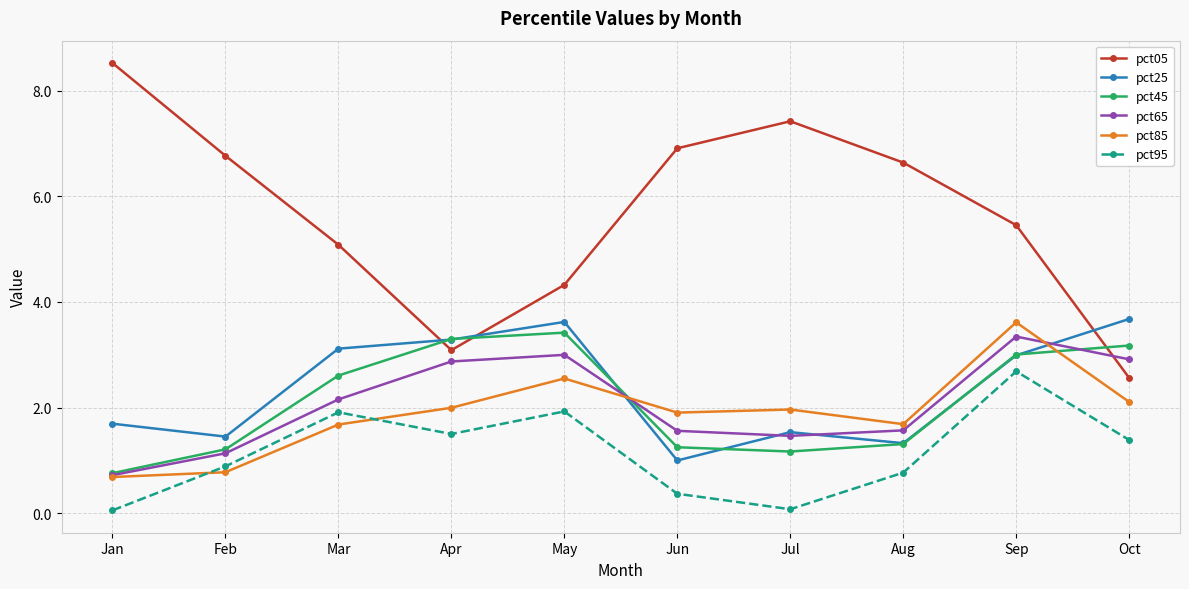

How many categories are shown in the chart?

10